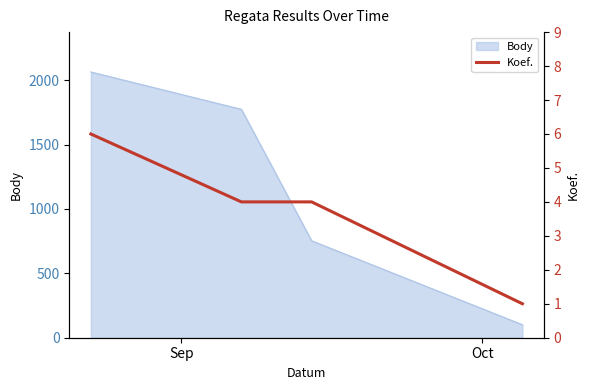

True or false: Body has more than 0 interior local peaks.

False